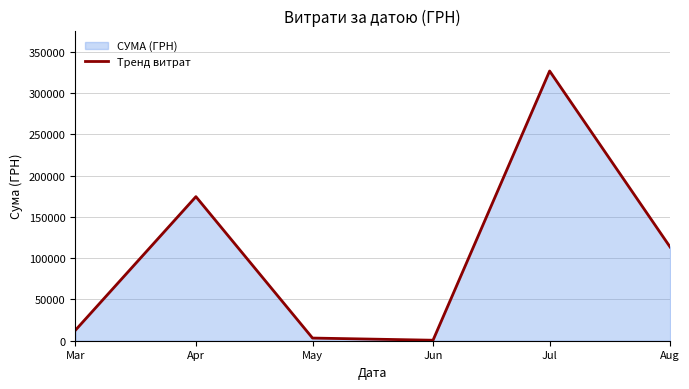

What is the difference between the values at Jun and Mar?

12146.9